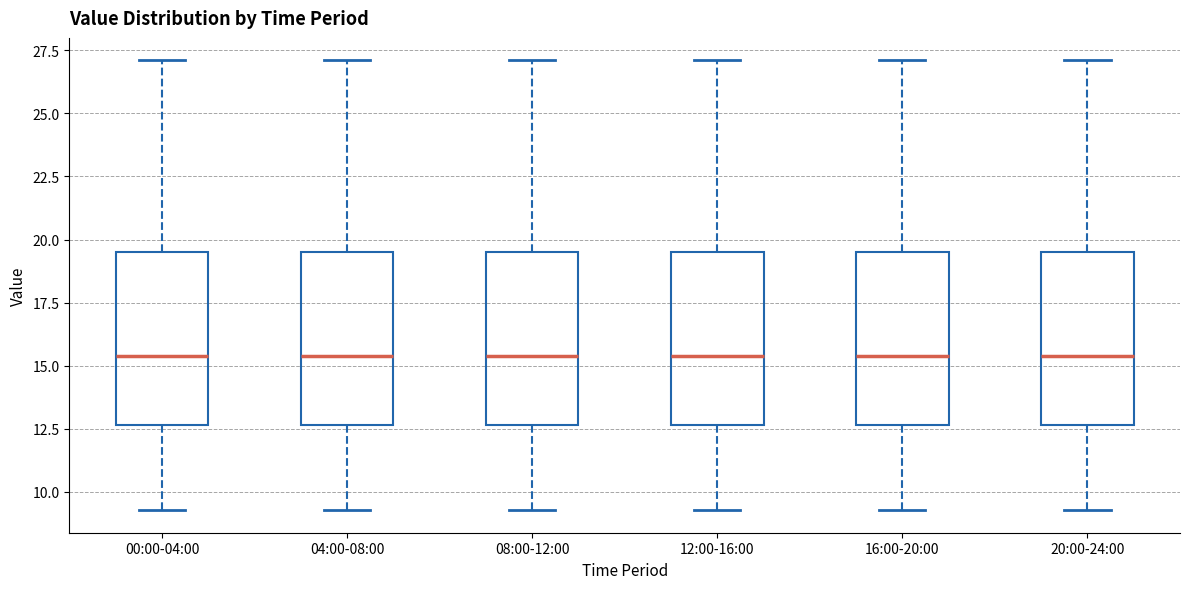

Where does the upper whisker of the box for 04:00-08:00 end on the y-axis? The values are not printed on the chart, so give them approximately, as read against the axis.

27.0